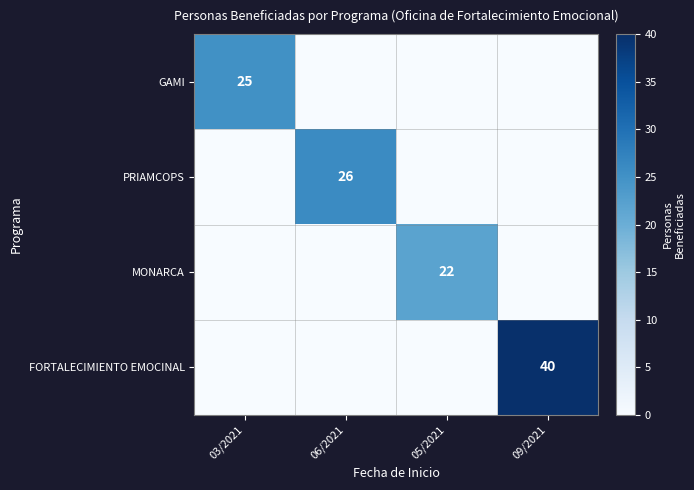

The GAMI series shows 25 at 03/2021. True or false?

True